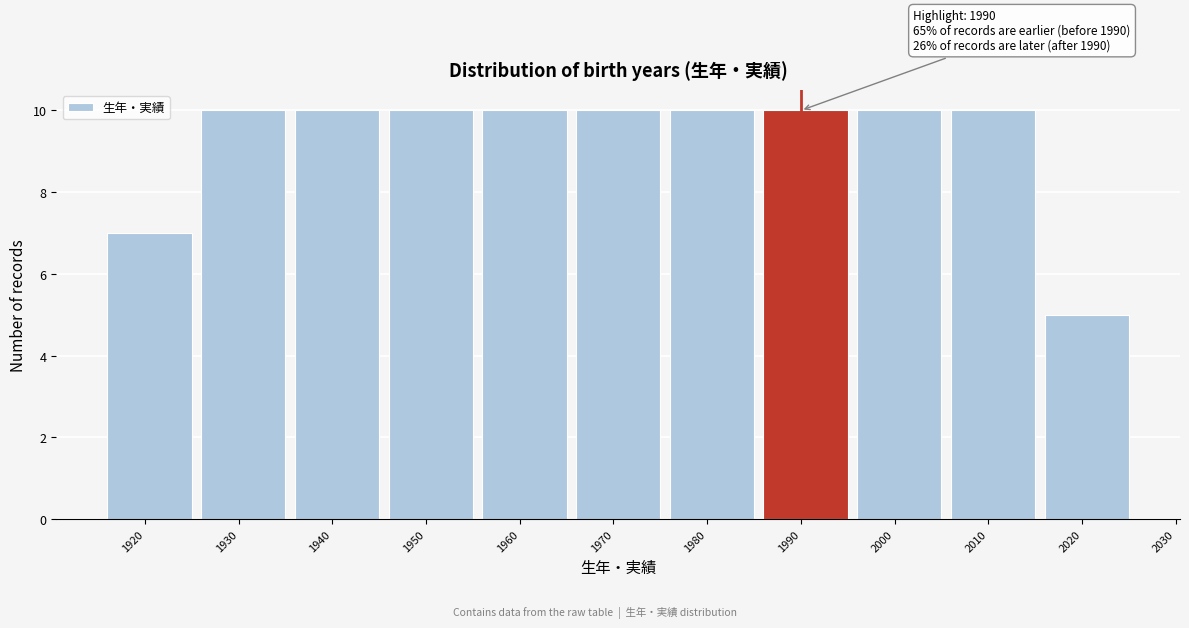

Reading left to right, what are all the values shown in this chart?

1920=7	1930=10	1940=10	1950=10	1960=10	1970=10	1980=10	1990=10	2000=10	2010=10	2020=5